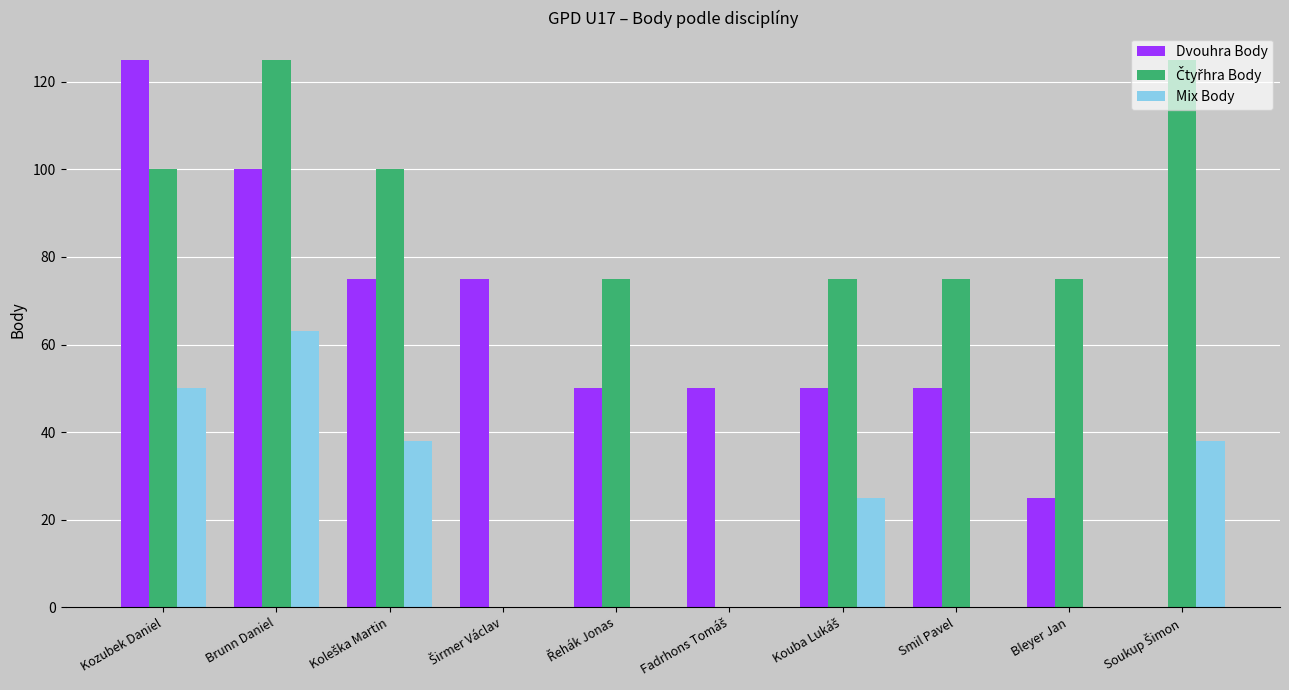

What is the total value across all series at Smil Pavel?

125